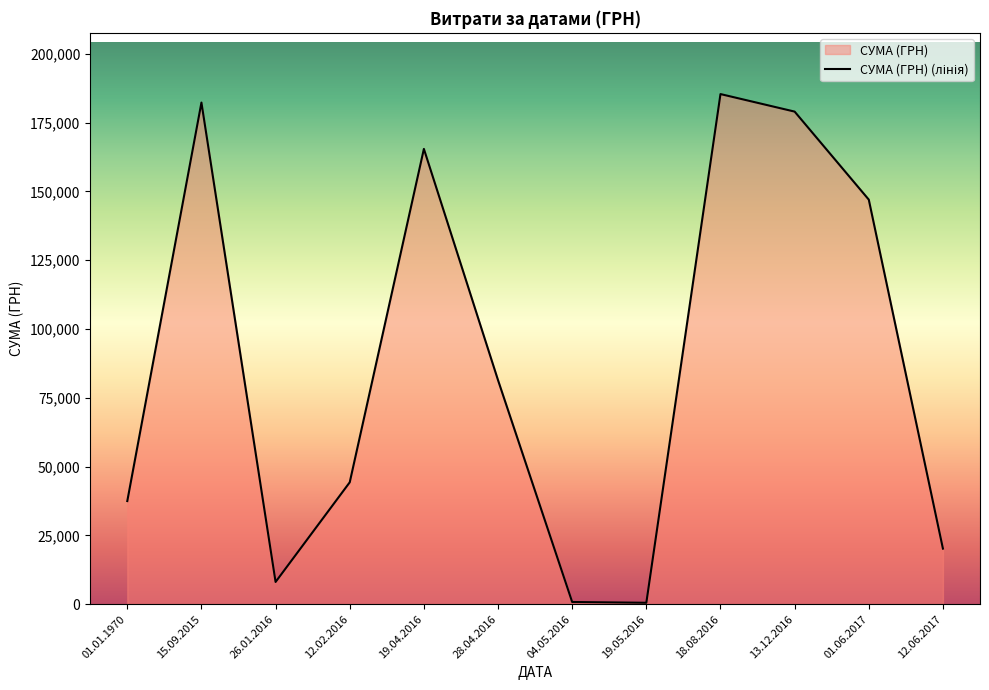

Read the value at 01.06.2017.

147000.0